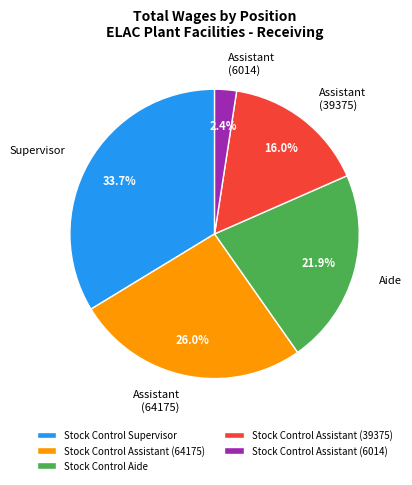

To the nearest percent, what is the difference between the Stock Control Supervisor and Stock Control Assistant (6014) slice percentages?

31%